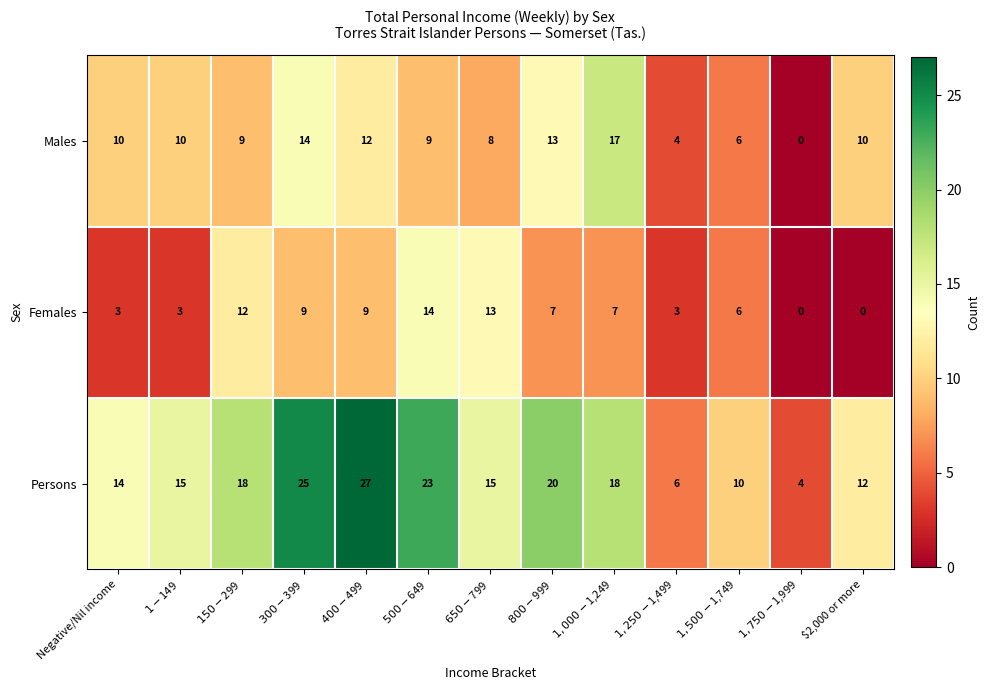

What is the lowest value of the Persons series?

4